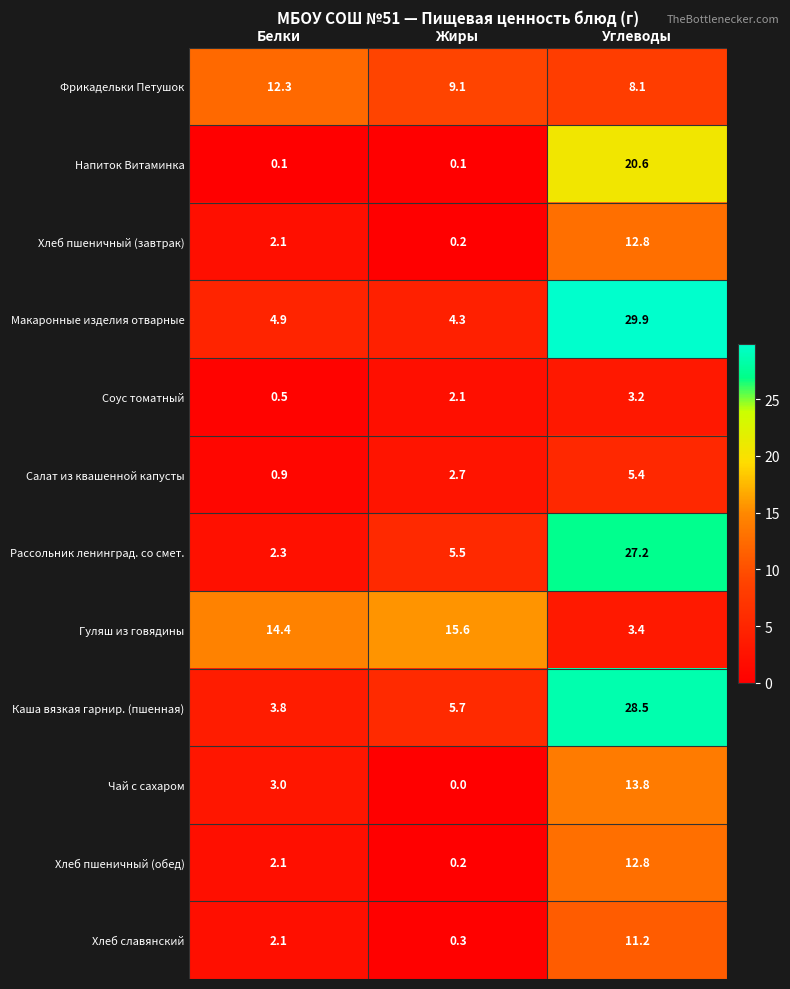

What is the spread (max minus min) of values at Белки?

14.3